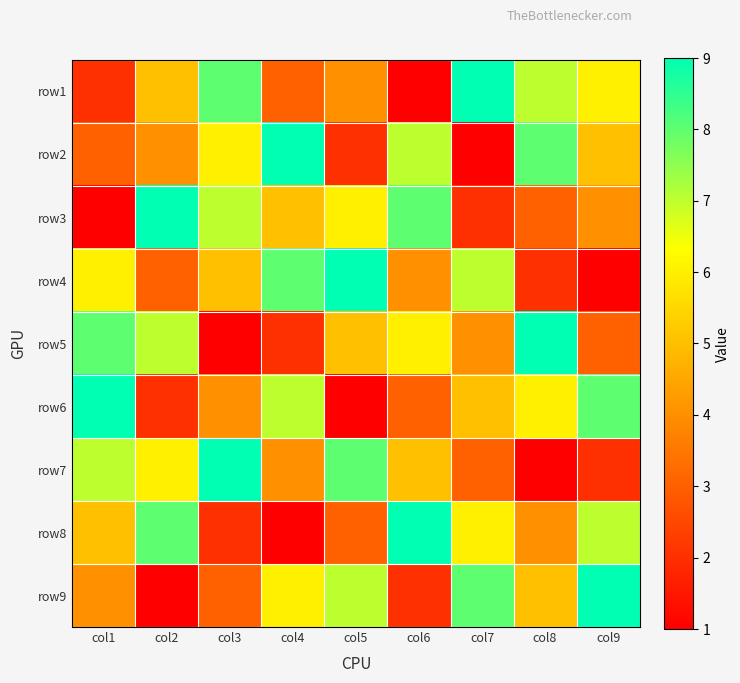

Which has a higher value, col3 or col2?

col3